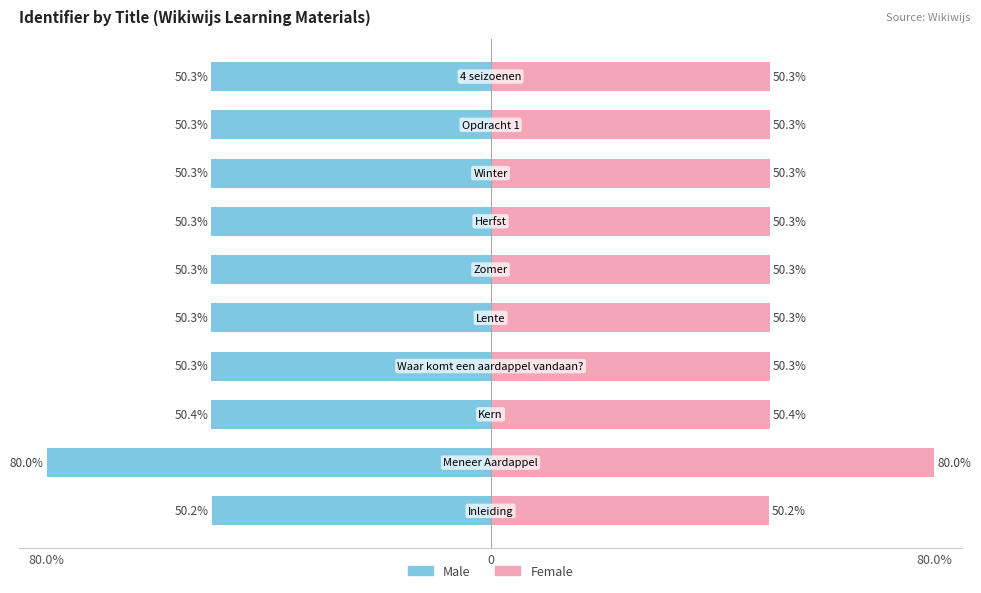

Are the bars grouped side by side (vs. stacked)?

Yes